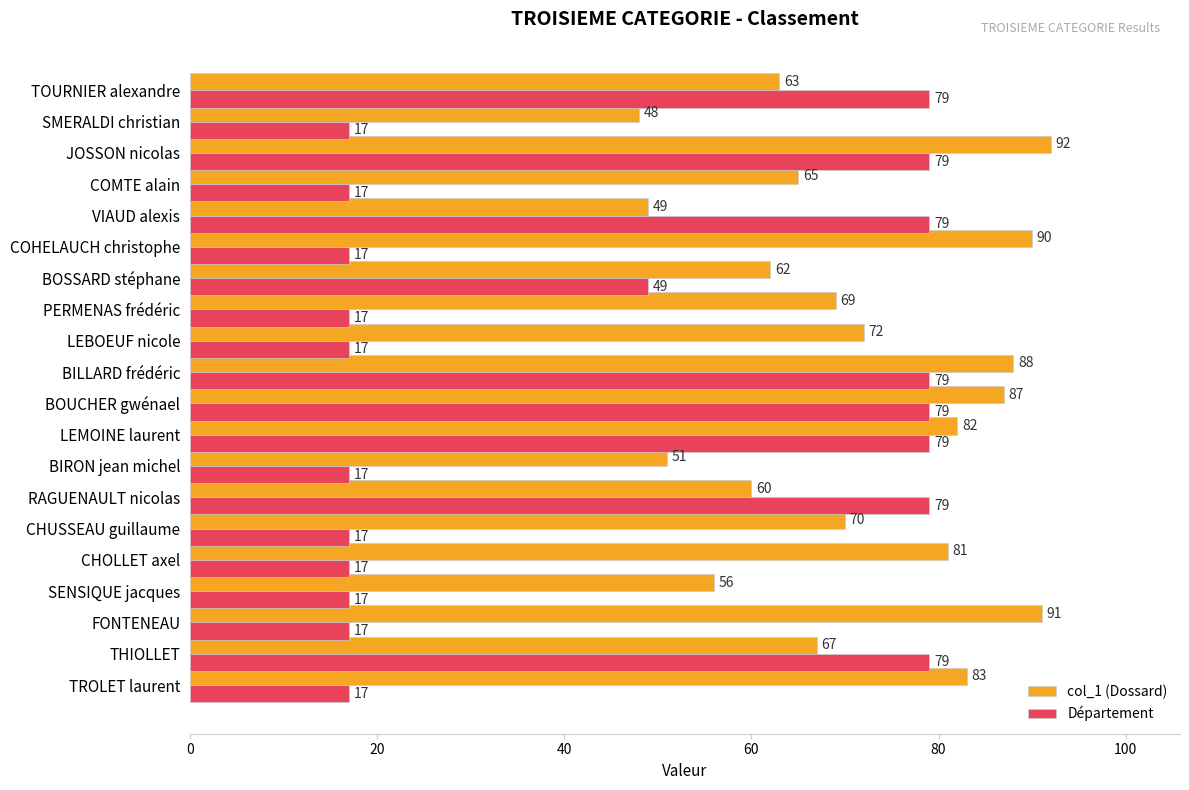

Which series has the largest range (max minus min)?

Département